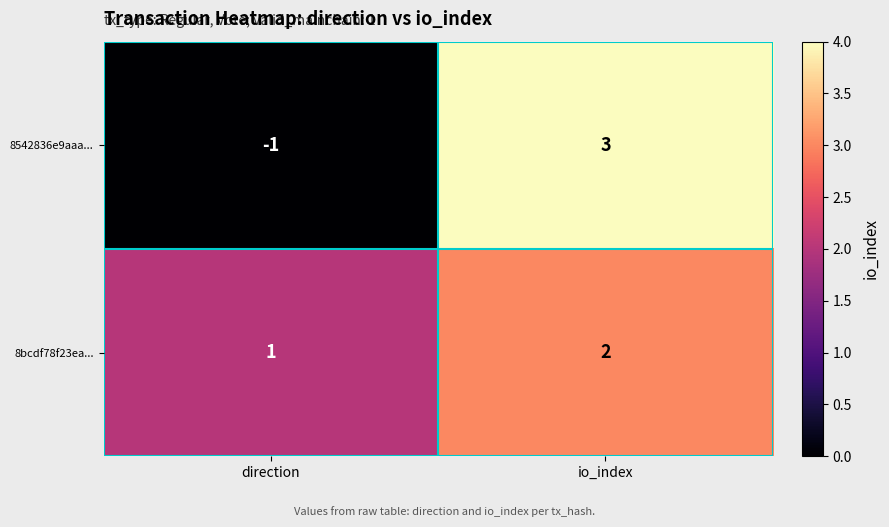

What is the difference between the maximum and minimum values in the 8542836e9aaa... series?

4